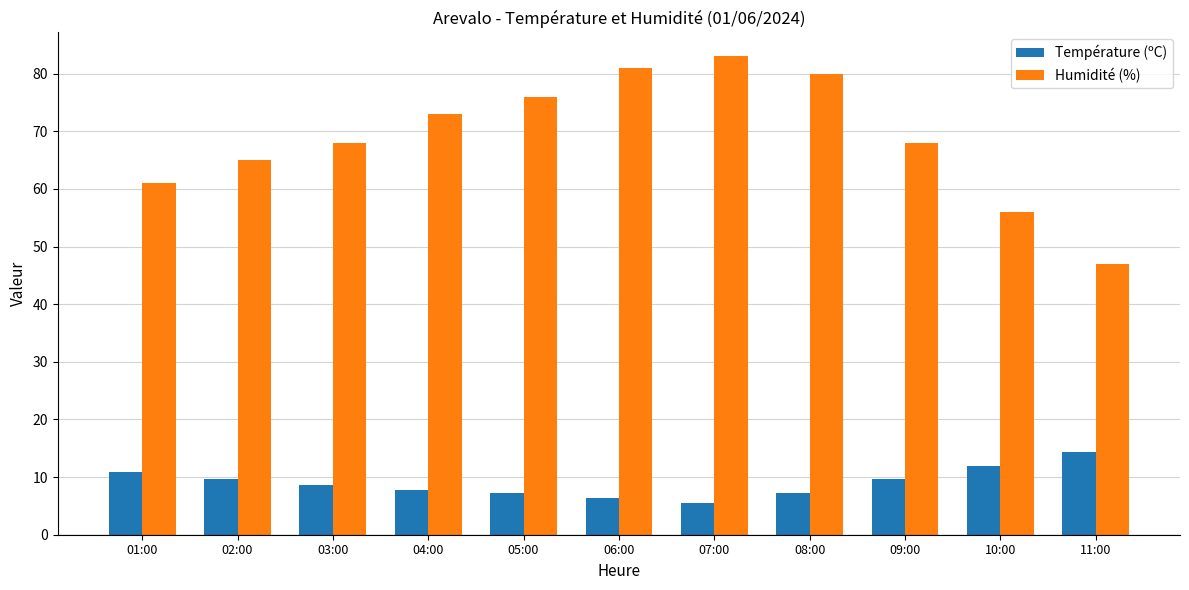

At which label does Humidité (%) reach its peak?

07:00